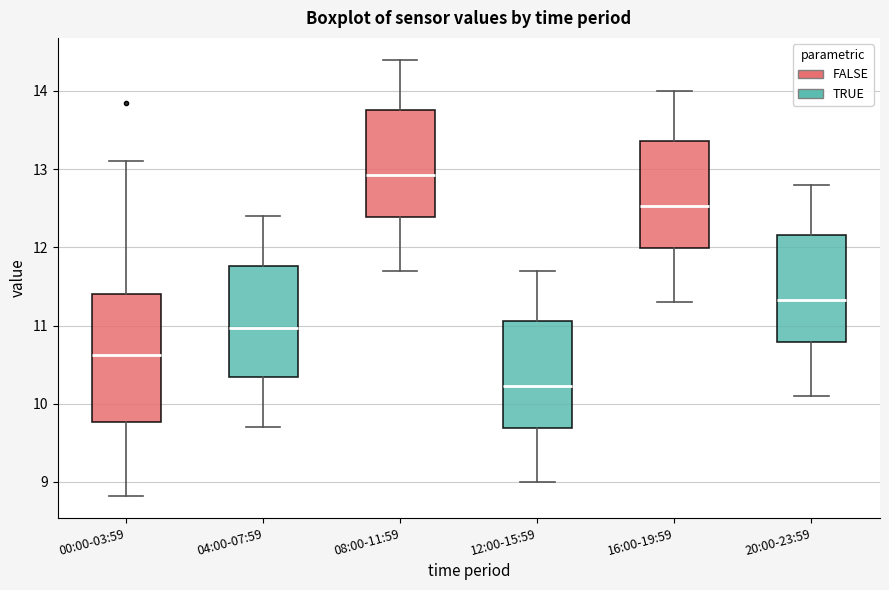

Comparing the boxes themselves (not the whiskers), which one is the tallest?

00:00-03:59